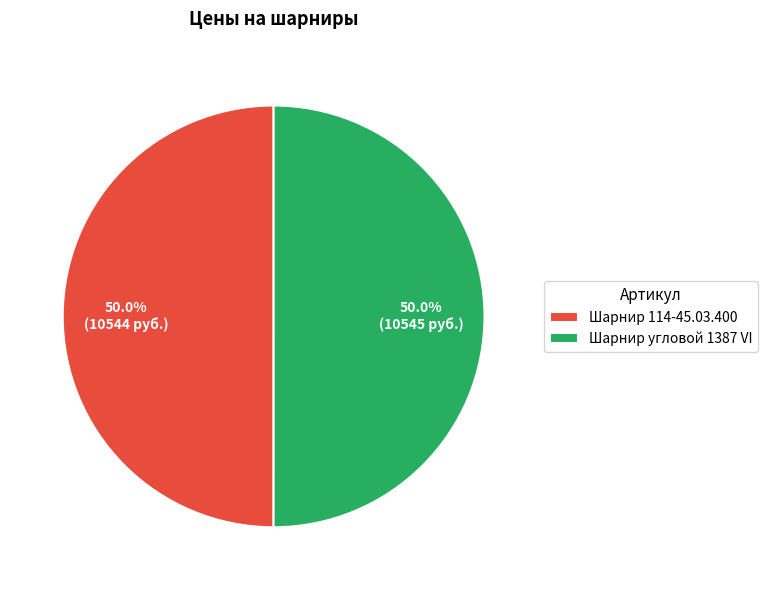

Count the number of slices in the pie.

2